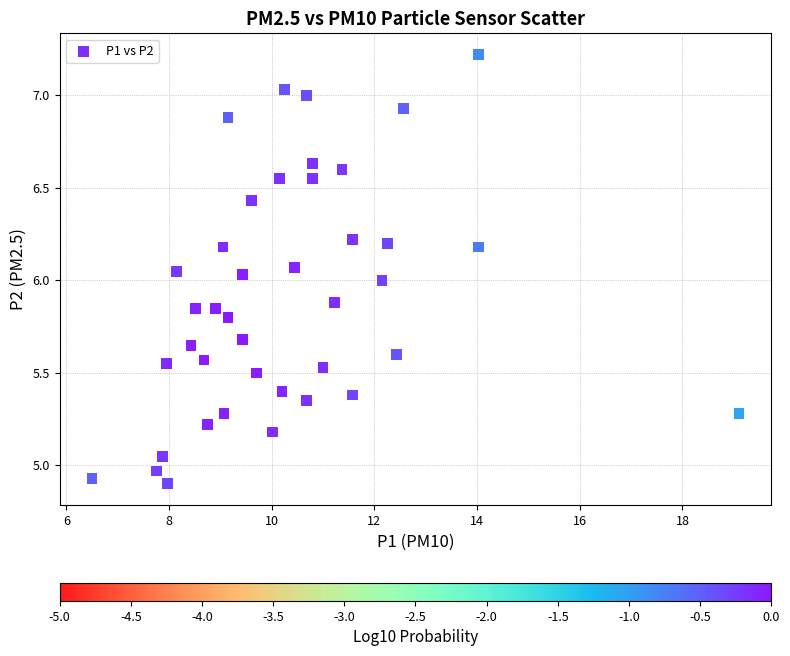

What is the range of X values (max minus min)?

12.6